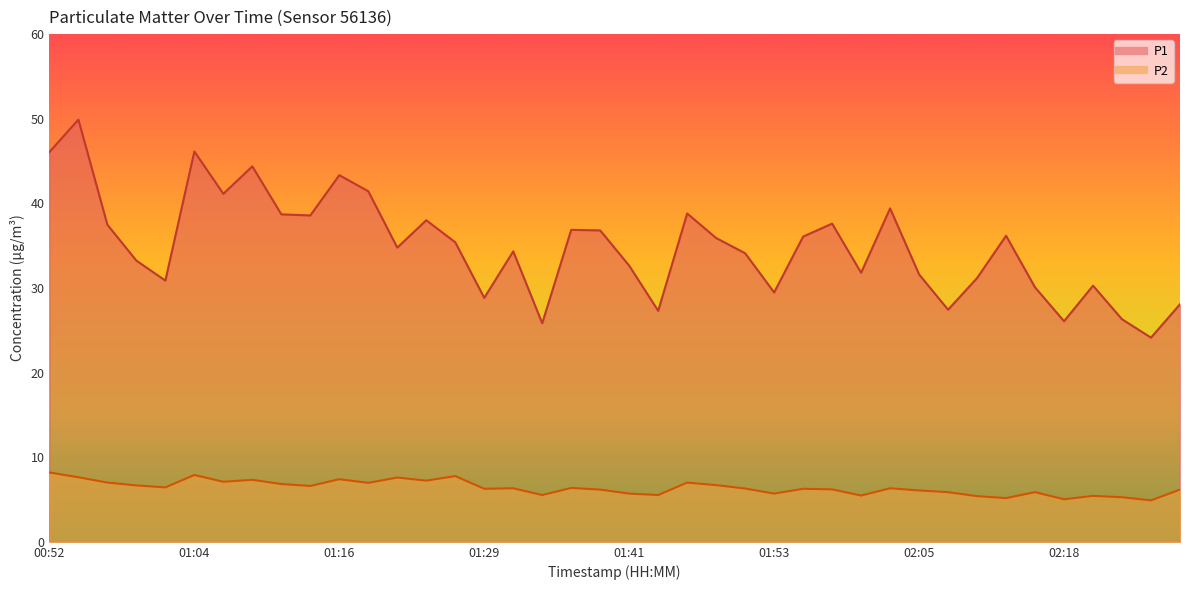

Where does the P2 series first go above 6?

00:52